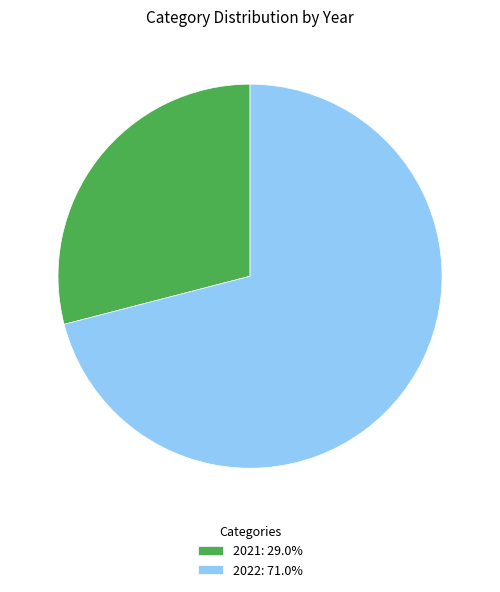

Combined, do 2021: 29.0% and 2022: 71.0% account for over 50%?

Yes